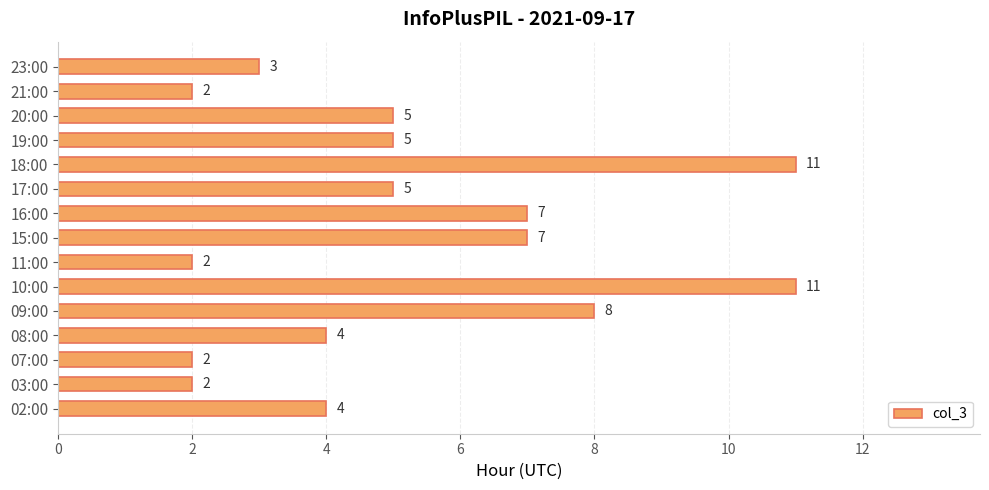

What is the sum of all values?

78